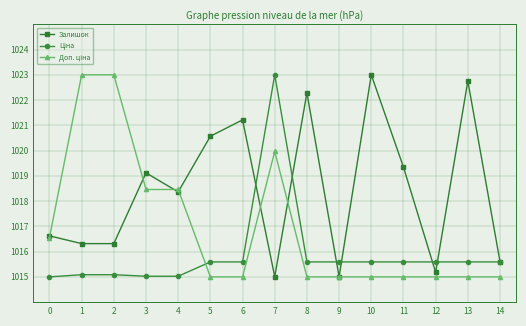

What is the value of the Залишок point at the 1st from the left?

1016.6